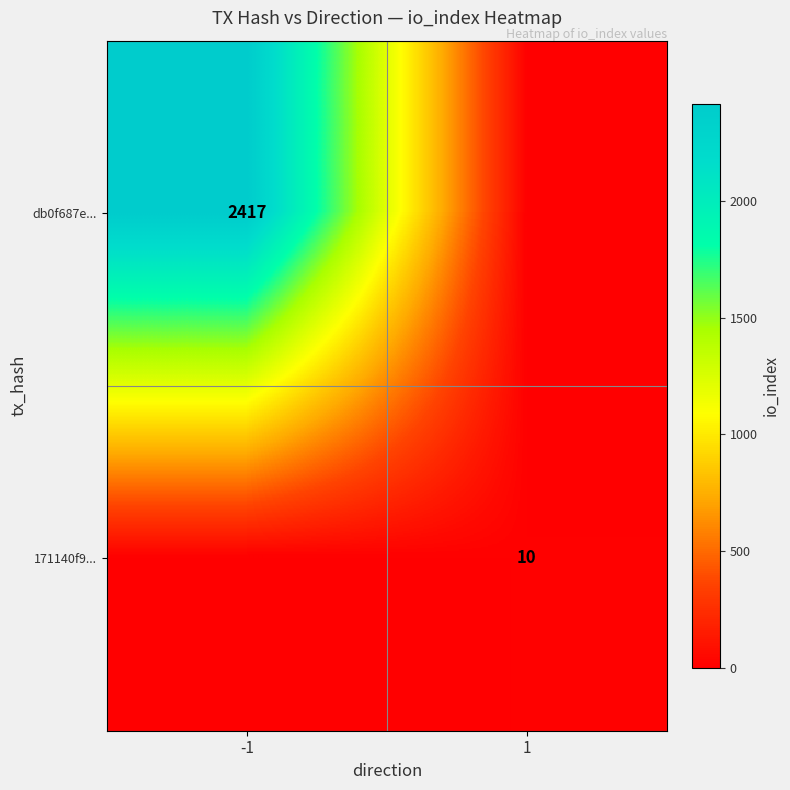

The value of 171140f9... at 1 is 18. True or false?

False